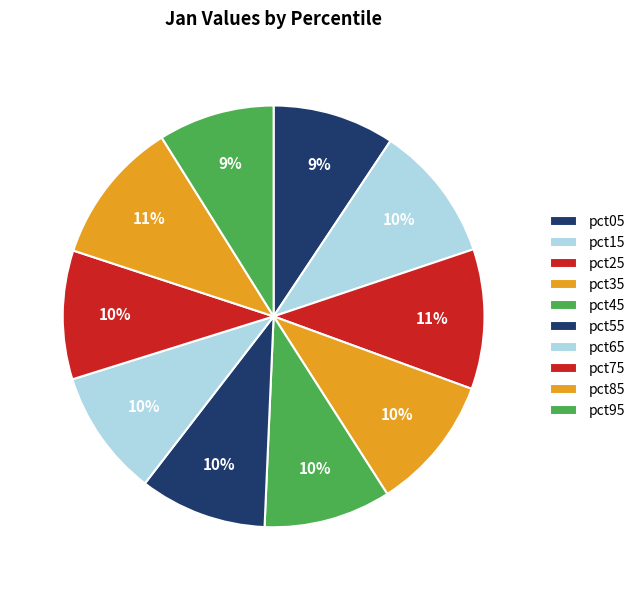

Rank the categories by value from highest to lowest.

pct85, pct25, pct15, pct35, pct75, pct55, pct45, pct65, pct05, pct95